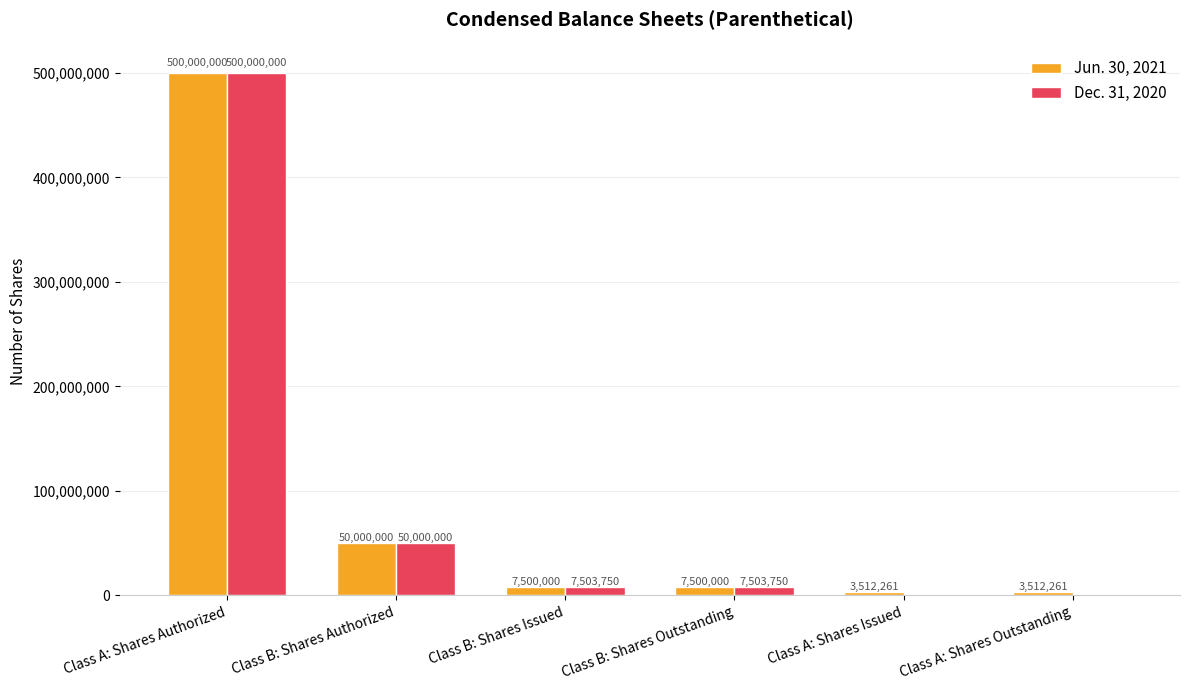

What is the sum of all Dec. 31, 2020 values?

565007500